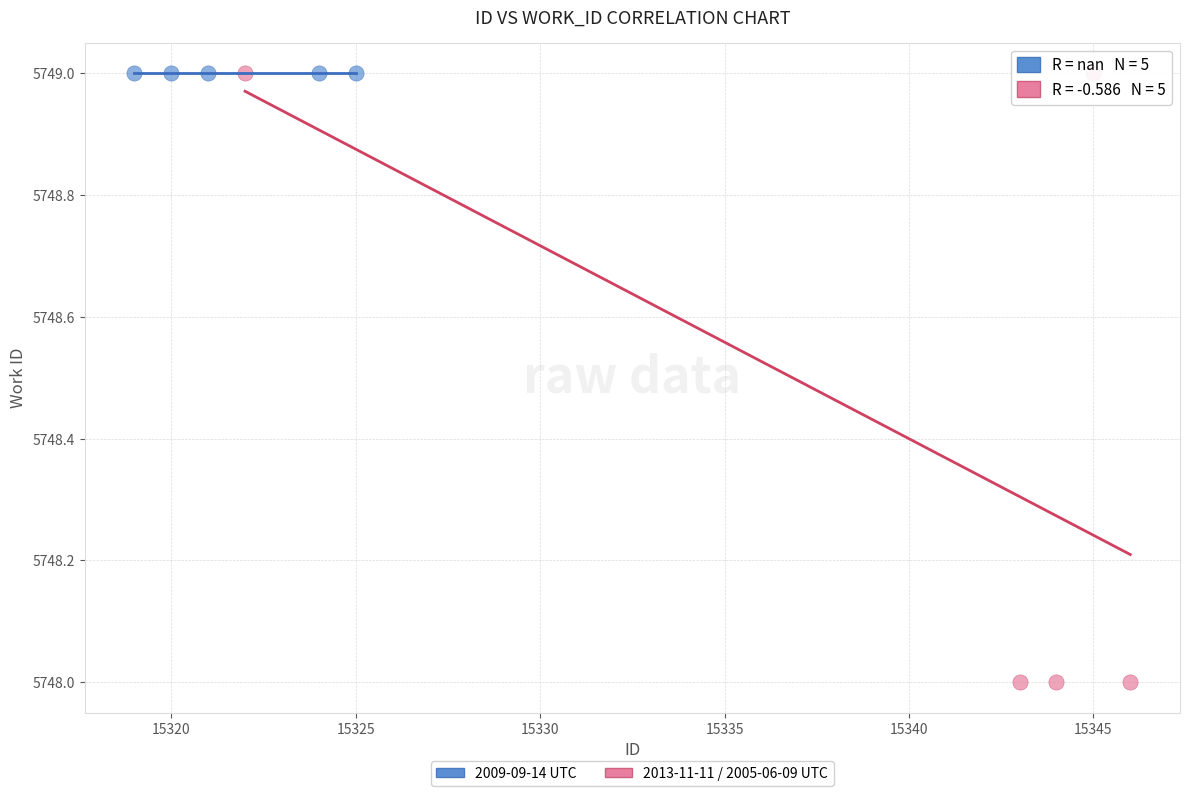

Which series reaches the minimum Y coordinate?

2013-11-11 / 2005-06-09 UTC